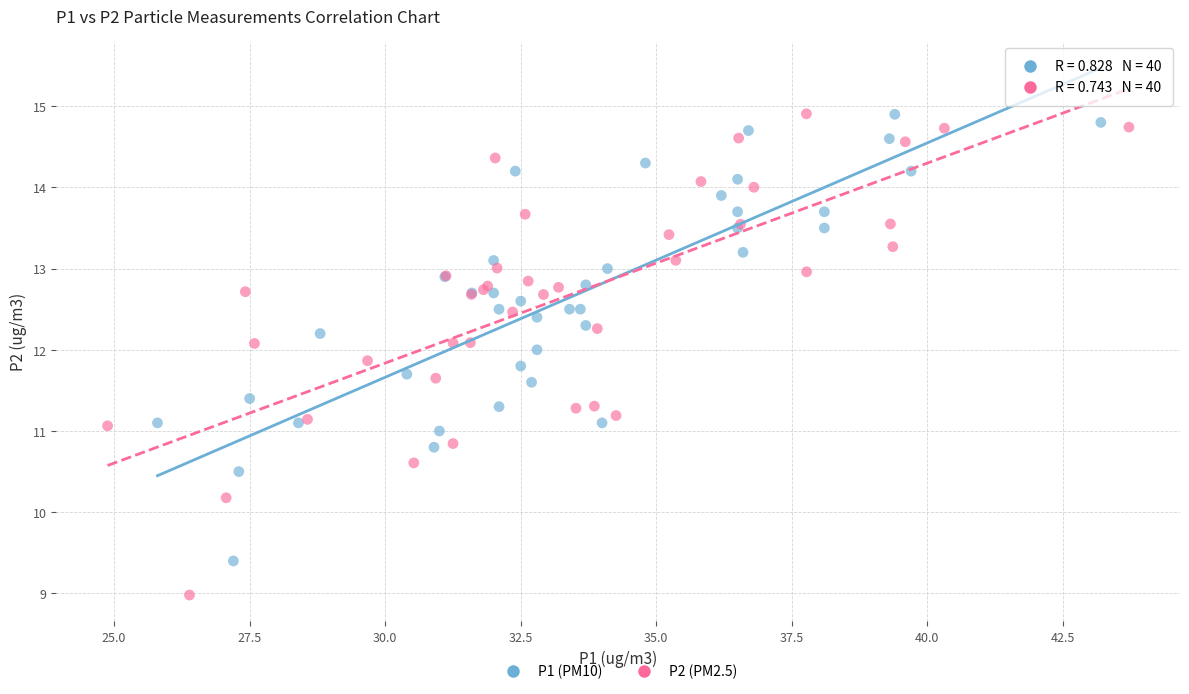

Which series has the widest spread of Y values?

P2 (PM2.5)